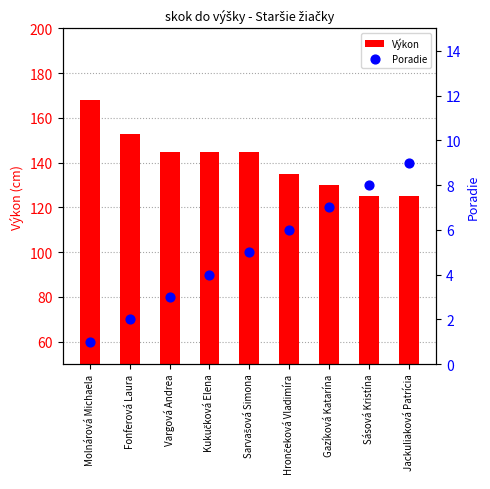

Which series has the largest total across all categories?

Výkon